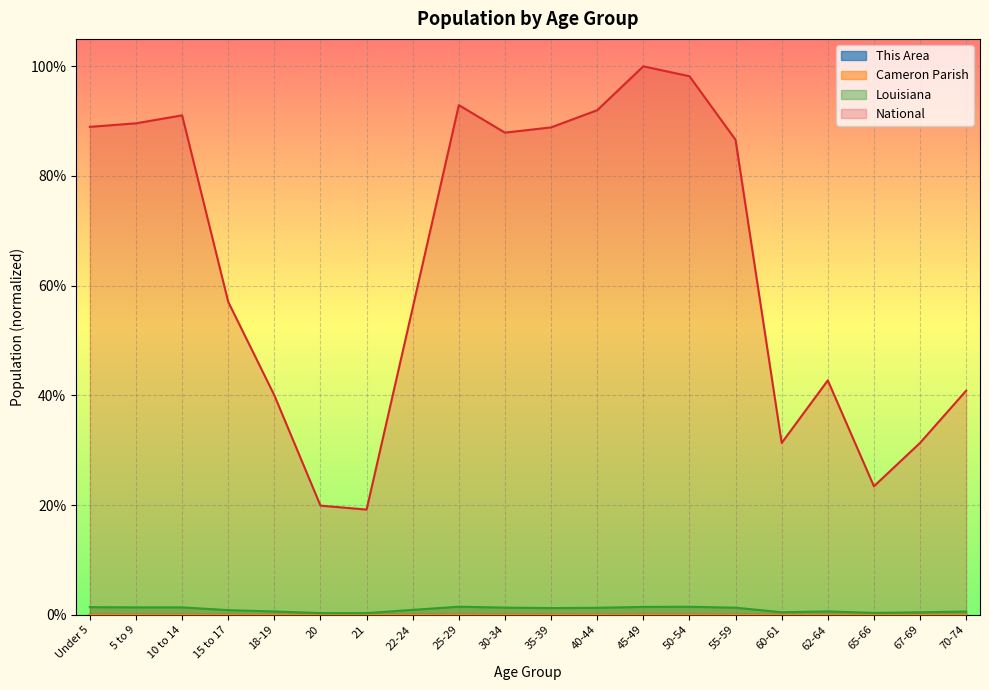

Rank the categories by Louisiana value from lowest to highest.

21, 20, 65-66, 67-69, 60-61, 70-74, 18-19, 62-64, 15 to 17, 22-24, 35-39, 40-44, 55-59, 30-34, 5 to 9, 10 to 14, Under 5, 45-49, 50-54, 25-29